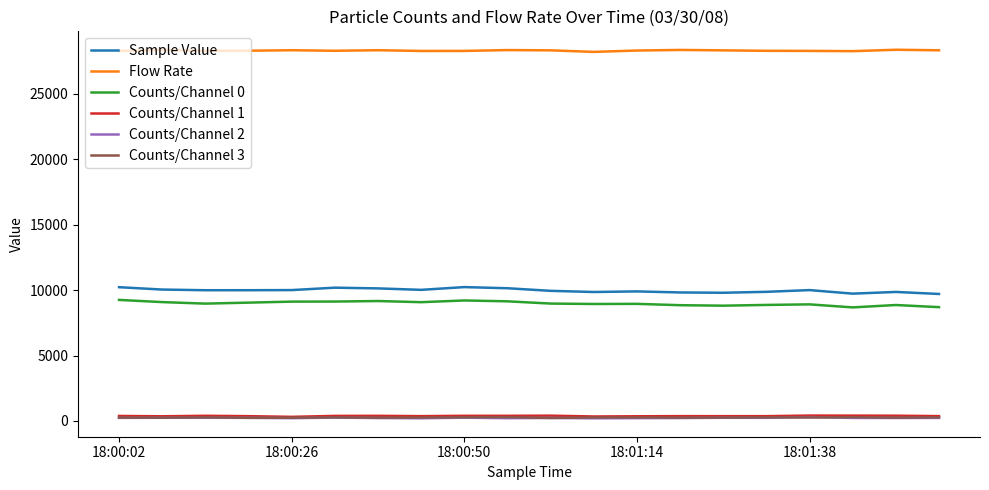

Which series has the largest total across all categories?

Flow Rate